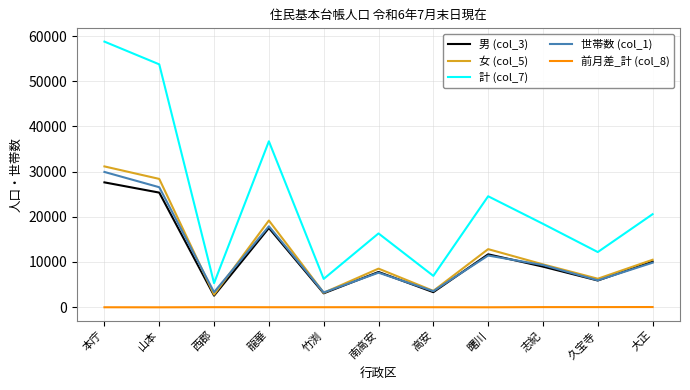

What are all the series names shown in the legend?

男 (col_3), 女 (col_5), 計 (col_7), 世帯数 (col_1), 前月差_計 (col_8)